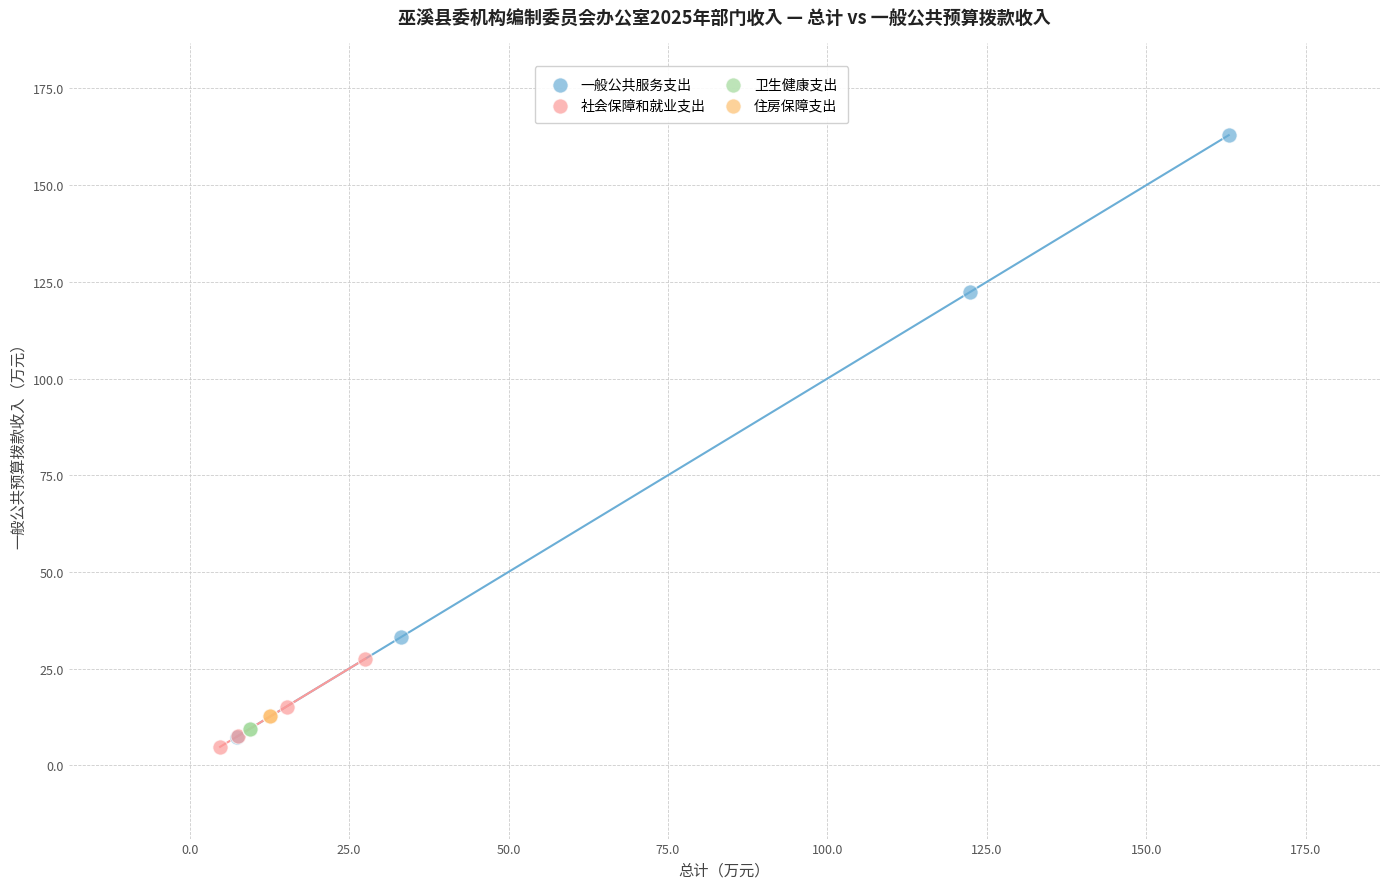

What are all the series names shown in the legend?

一般公共服务支出, 社会保障和就业支出, 卫生健康支出, 住房保障支出